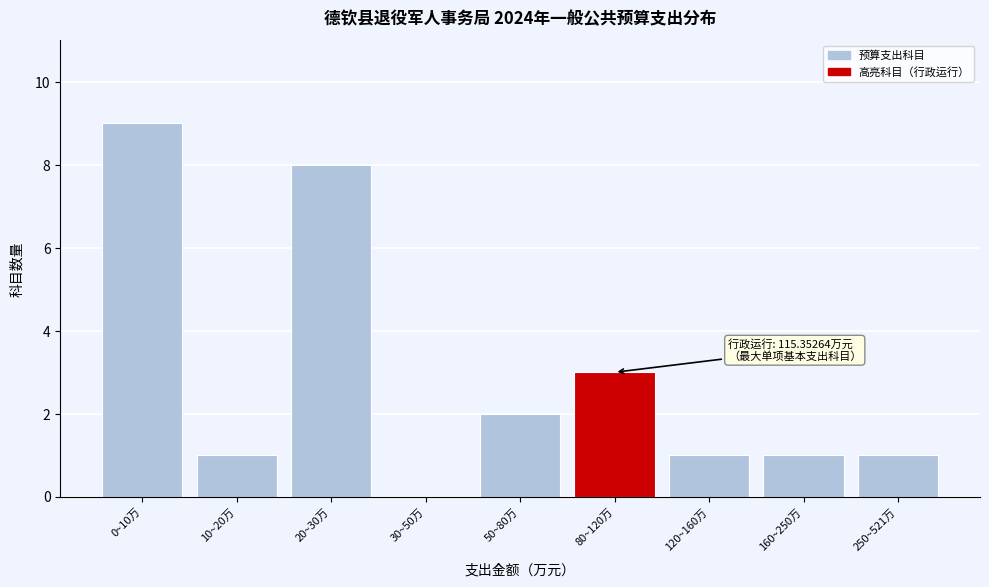

Reading left to right, list all the values displayed in this chart.

0~10万=9	10~20万=1	20~30万=8	30~50万=0	50~80万=2	80~120万=3	120~160万=1	160~250万=1	250~521万=1